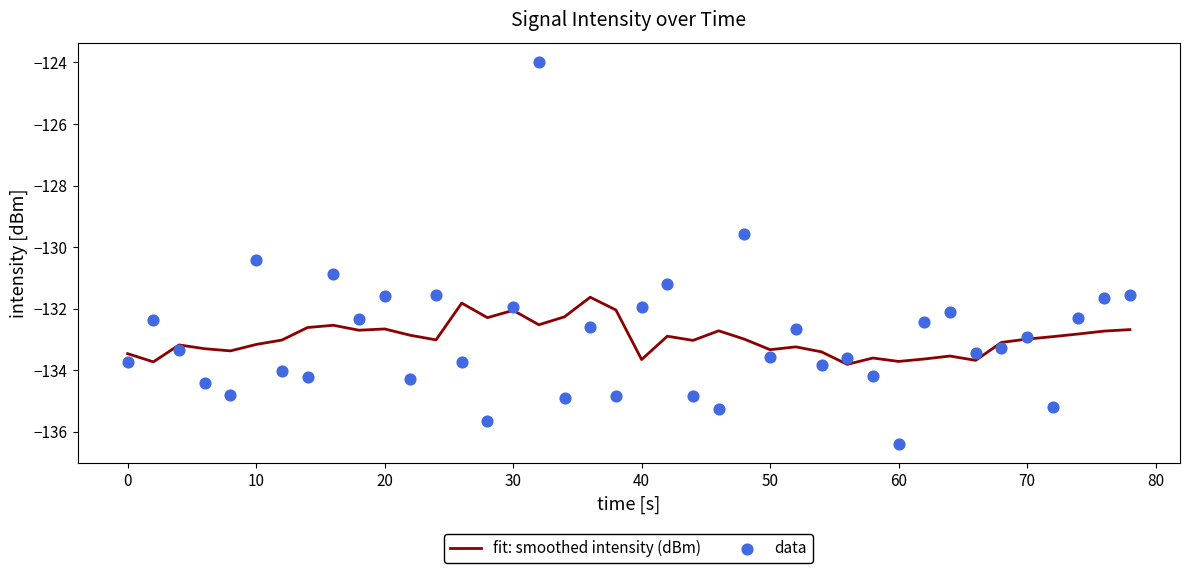

At how many categories does at least one series exceed -134?

40